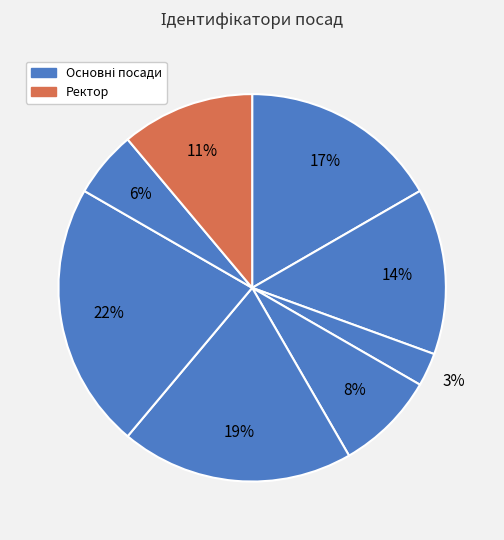

How many segments does this pie chart have?

8